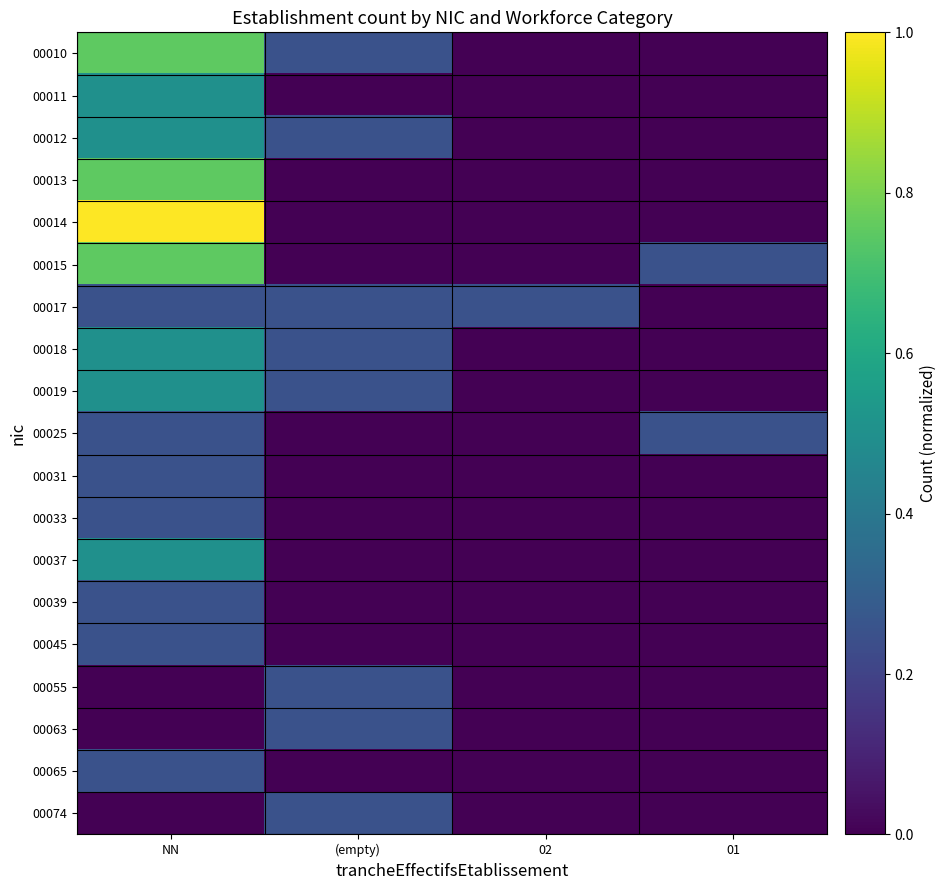

Reading left to right, what are all the values shown in this chart?

00010: NN=0.8	(empty)=0.2	02=0.0	01=0.0
00011: NN=0.5	(empty)=0.0	02=0.0	01=0.0
00012: NN=0.5	(empty)=0.2	02=0.0	01=0.0
00013: NN=0.8	(empty)=0.0	02=0.0	01=0.0
00014: NN=1.0	(empty)=0.0	02=0.0	01=0.0
00015: NN=0.8	(empty)=0.0	02=0.0	01=0.2
00017: NN=0.2	(empty)=0.2	02=0.2	01=0.0
00018: NN=0.5	(empty)=0.2	02=0.0	01=0.0
00019: NN=0.5	(empty)=0.2	02=0.0	01=0.0
00025: NN=0.2	(empty)=0.0	02=0.0	01=0.2
00031: NN=0.2	(empty)=0.0	02=0.0	01=0.0
00033: NN=0.2	(empty)=0.0	02=0.0	01=0.0
00037: NN=0.5	(empty)=0.0	02=0.0	01=0.0
00039: NN=0.2	(empty)=0.0	02=0.0	01=0.0
00045: NN=0.2	(empty)=0.0	02=0.0	01=0.0
00055: NN=0.0	(empty)=0.2	02=0.0	01=0.0
00063: NN=0.0	(empty)=0.2	02=0.0	01=0.0
00065: NN=0.2	(empty)=0.0	02=0.0	01=0.0
00074: NN=0.0	(empty)=0.2	02=0.0	01=0.0